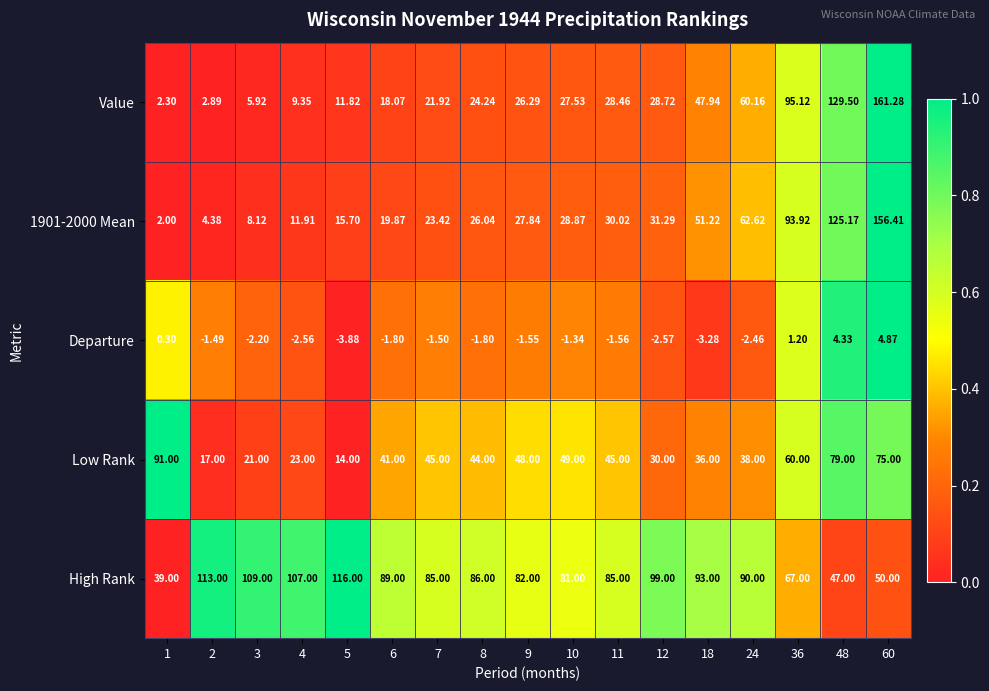

Between 11 and 60, which series saw the biggest shift?

Value